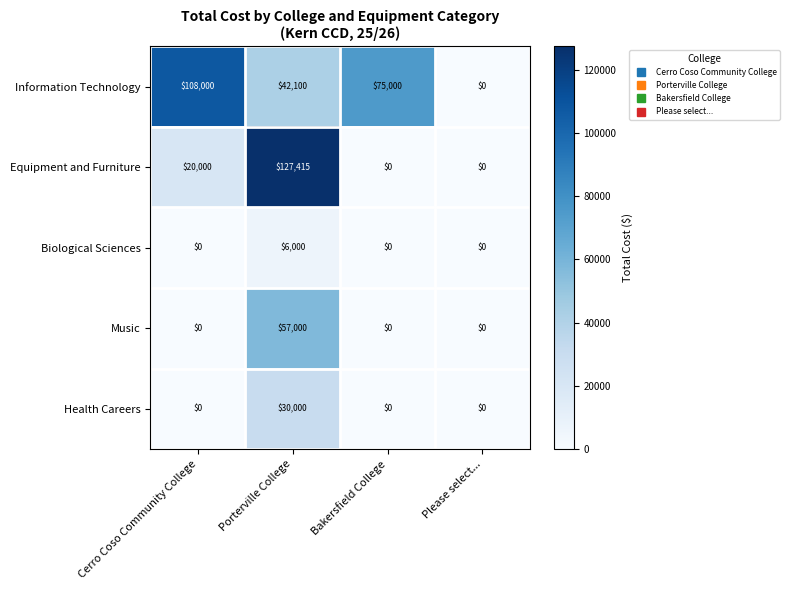

Reading left to right, list all the values displayed in this chart.

Information Technology: Cerro Coso Community College=108000	Porterville College=42100	Bakersfield College=75000	Please select...=0
Equipment and Furniture: Cerro Coso Community College=20000	Porterville College=127415	Bakersfield College=0	Please select...=0
Biological Sciences: Cerro Coso Community College=0	Porterville College=6000	Bakersfield College=0	Please select...=0
Music: Cerro Coso Community College=0	Porterville College=57000	Bakersfield College=0	Please select...=0
Health Careers: Cerro Coso Community College=0	Porterville College=30000	Bakersfield College=0	Please select...=0